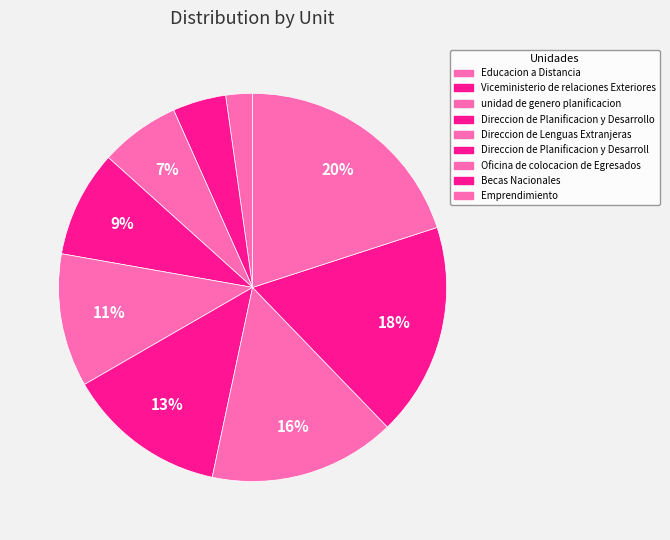

Is there any slice that represents more than half of the pie?

No